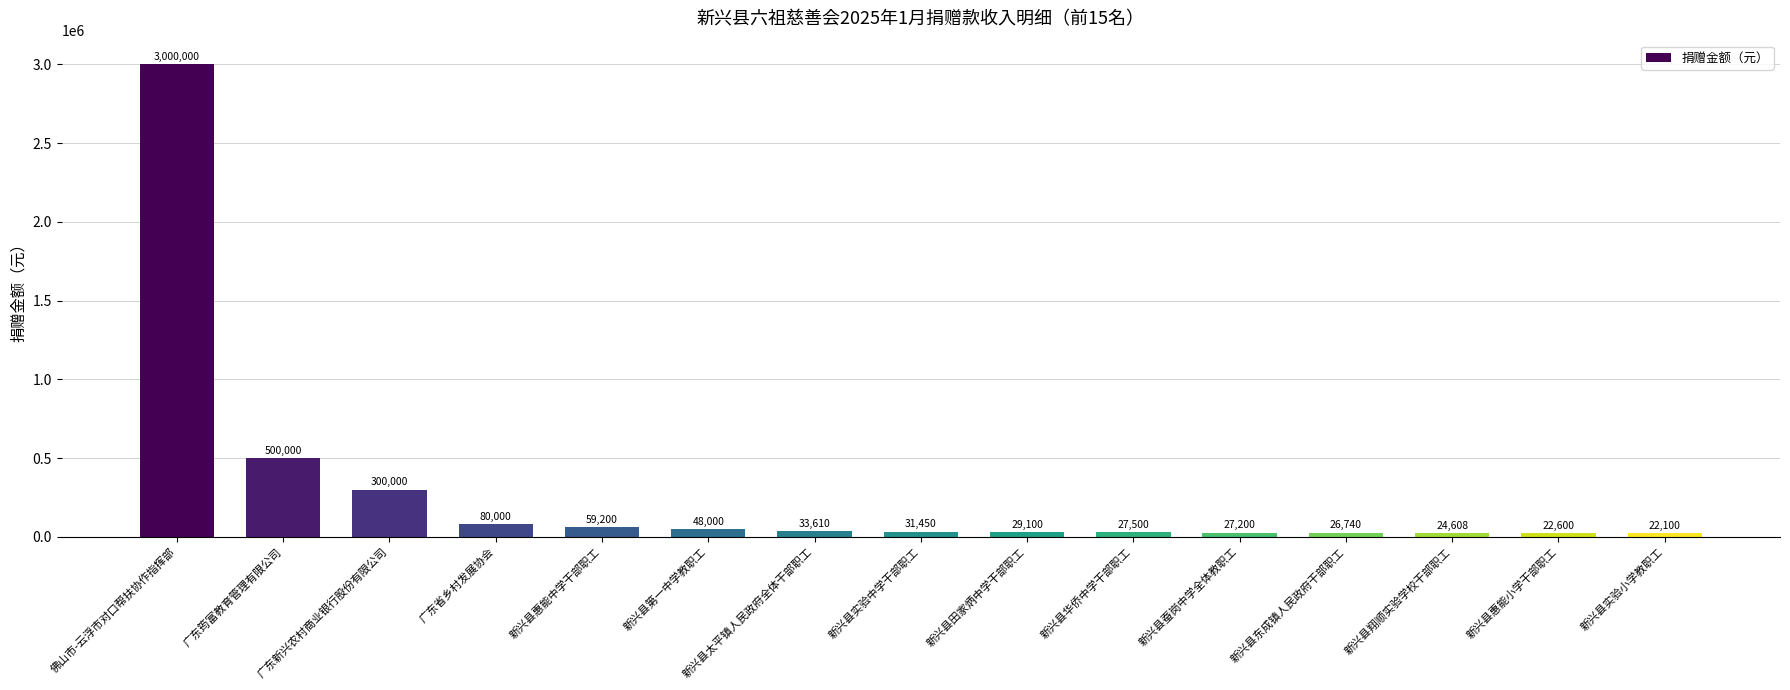

What is the label of the 11th bar from the left?

新兴县蚕岗中学全体教职工